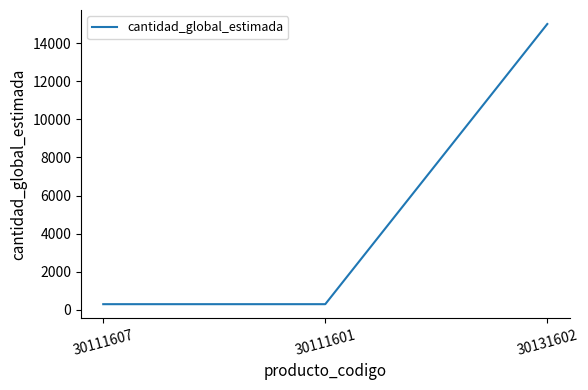

How many distinct data groups are displayed?

1